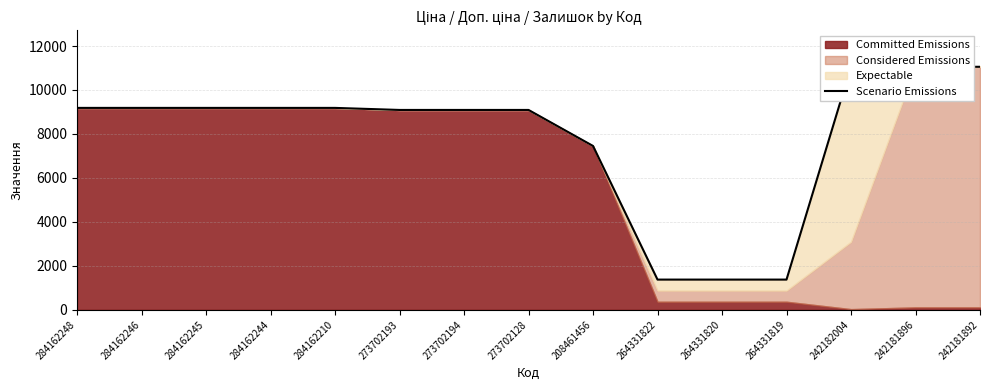

Does the chart have visible grid lines?

Yes